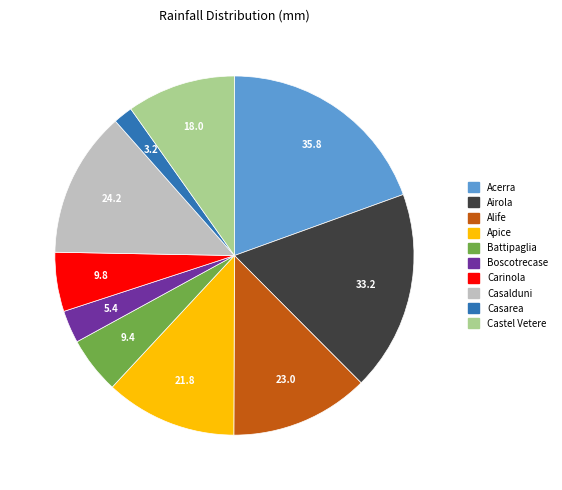

How many segments does this pie chart have?

10